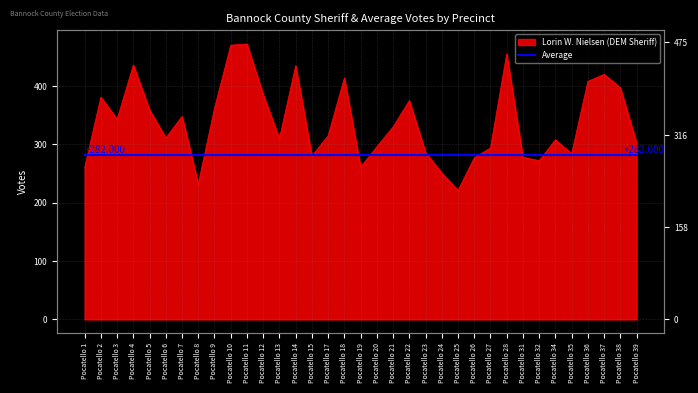

Where is the first local maximum?

Pocatello 2